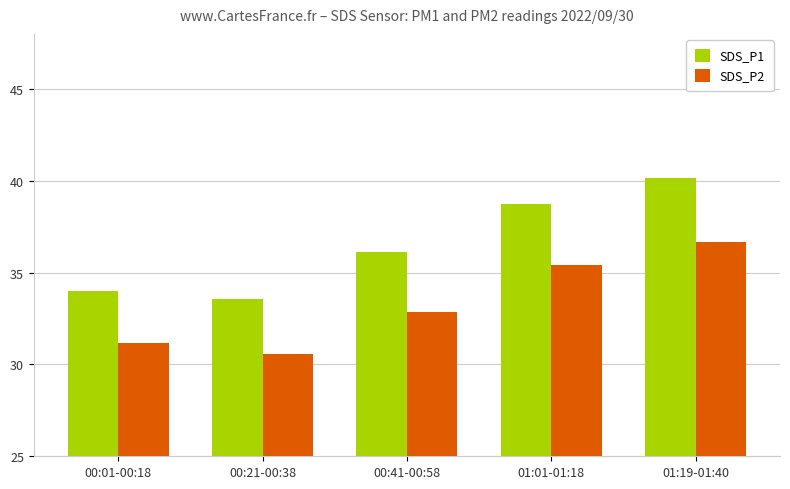

True or false: SDS_P1 has a value of 8.5 at 01:19-01:40.

False